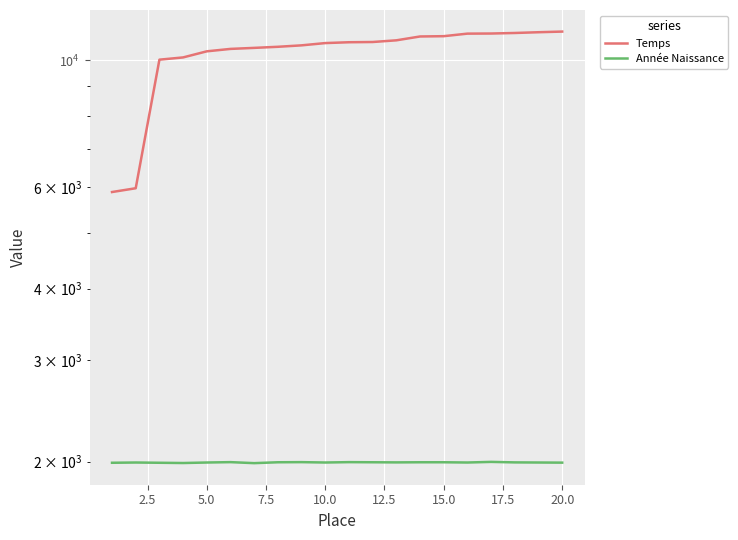

True or false: Année Naissance has a value of 3458 at 5.0.

False